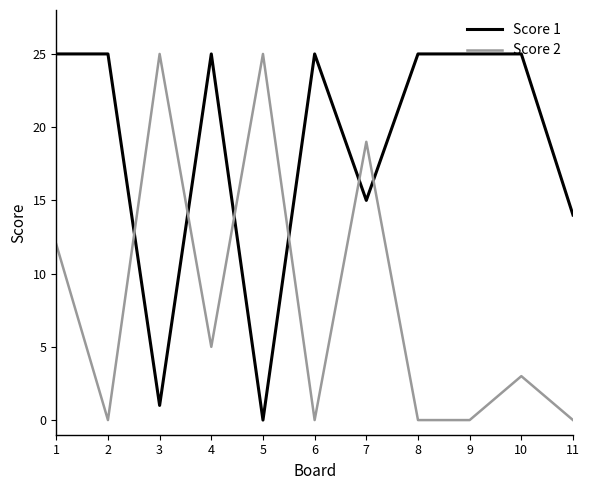

Is the value of Score 1 at 4 greater than the value of Score 2 at 6?

Yes